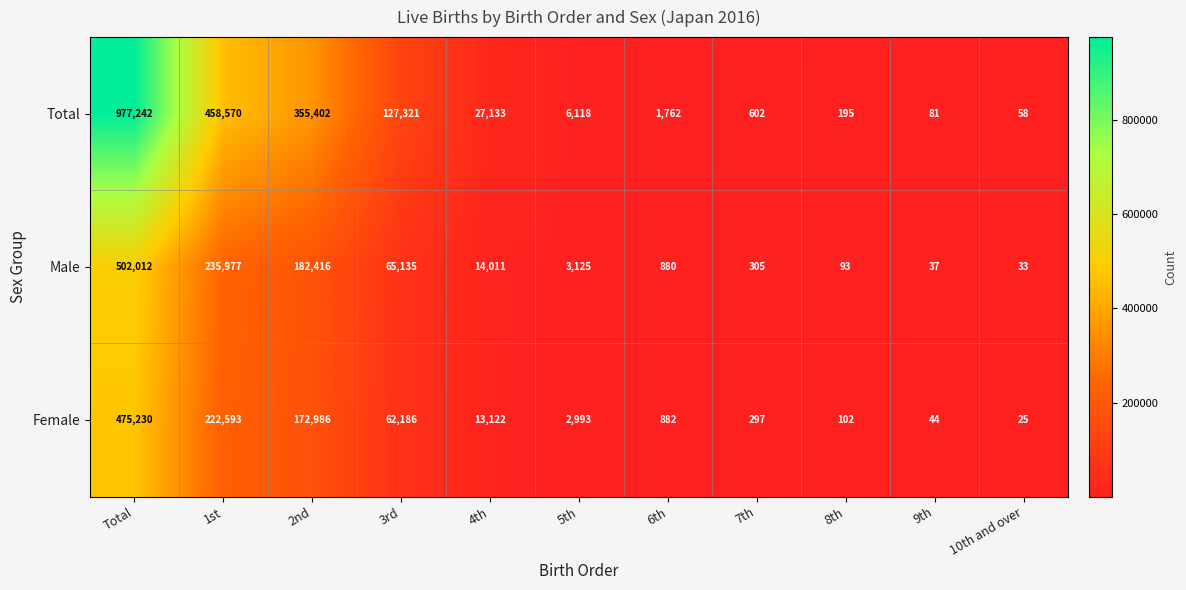

What is the total value across all series at 1st?

917140